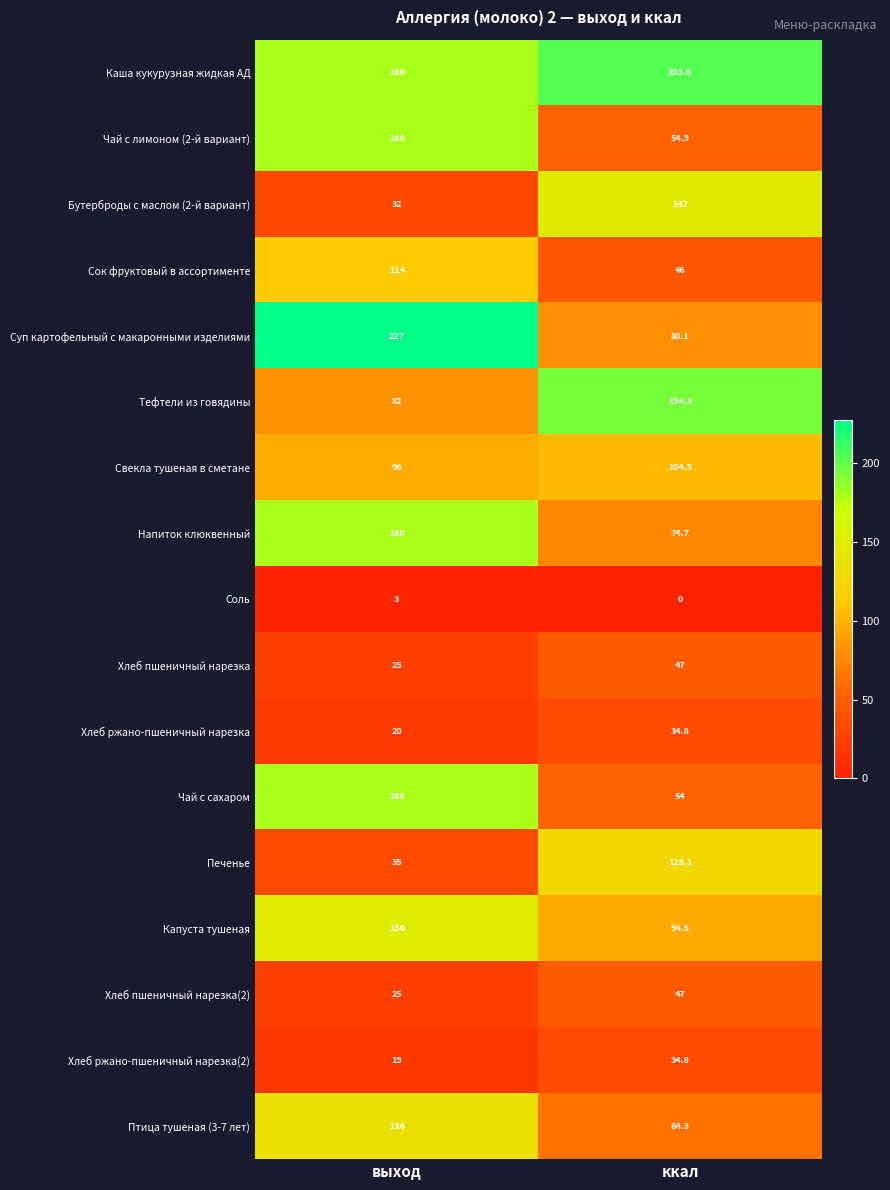

List the labels in order of Тефтели из говядины value, largest first.

ккал, выход